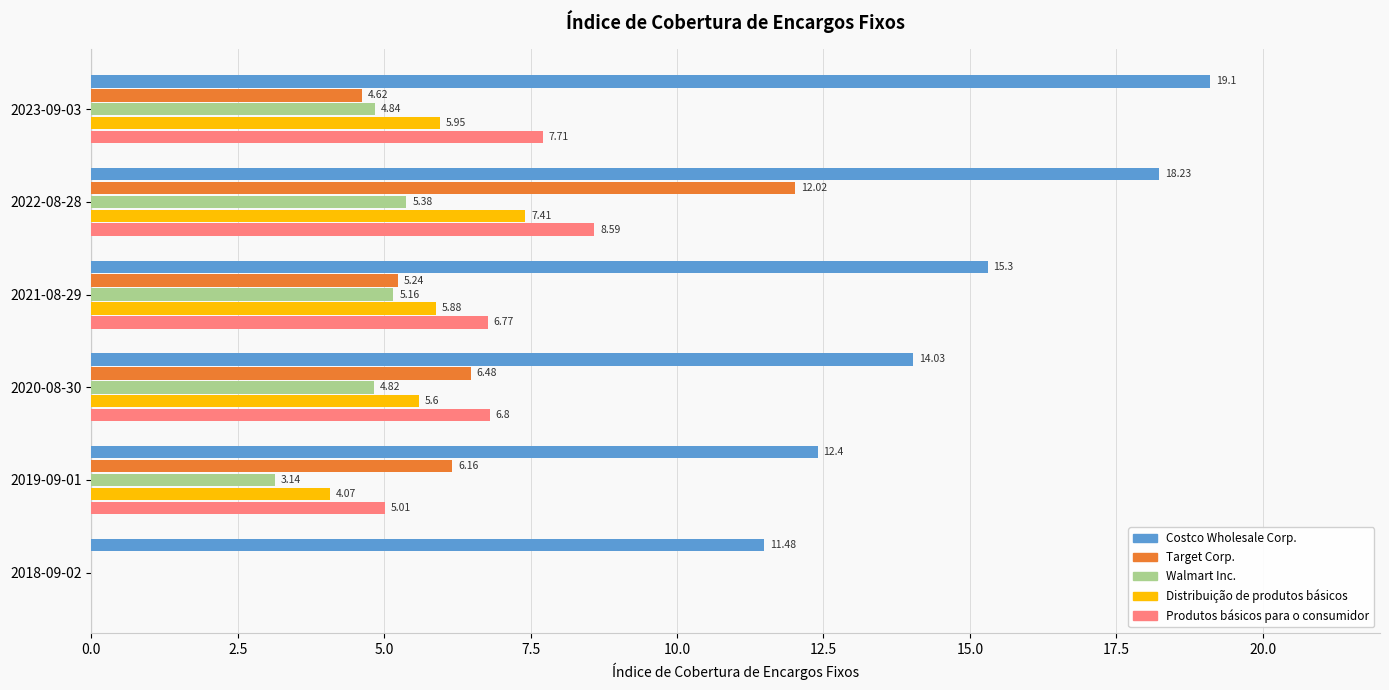

What is the sum of all Target Corp. values?

34.5